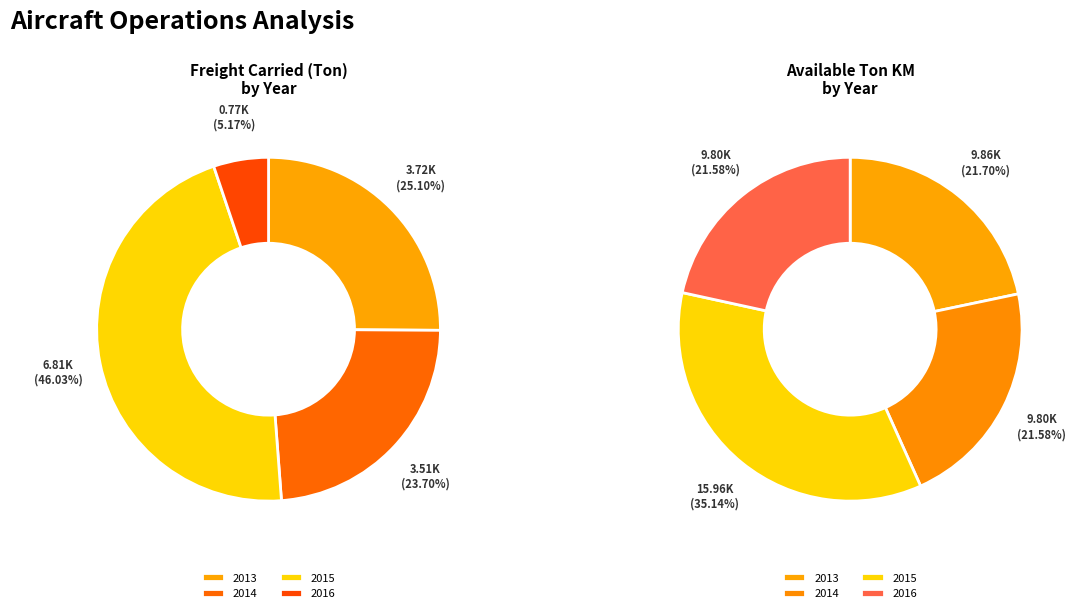

Count the number of slices in the pie.

4